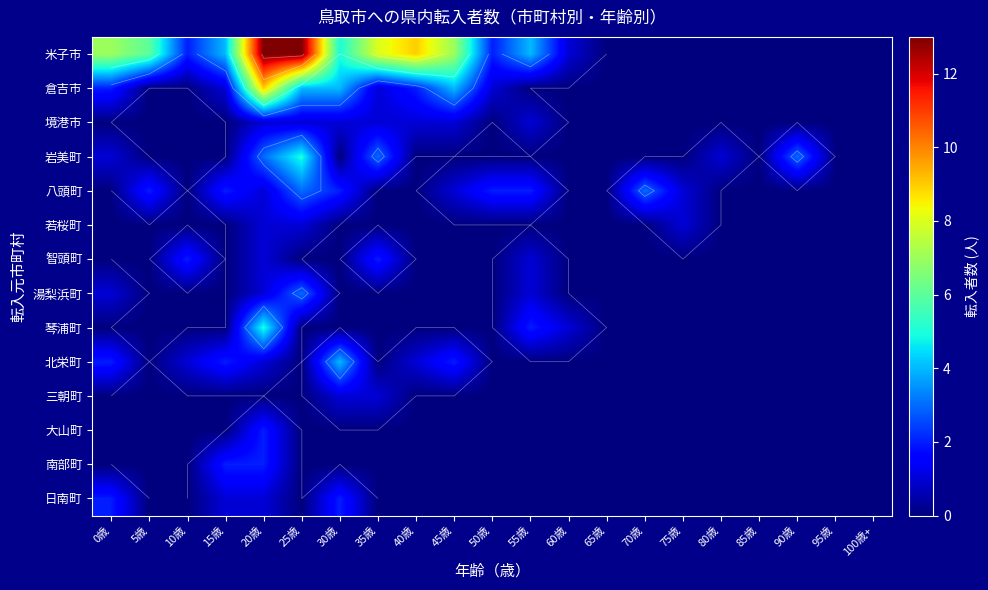

Is the value of 八頭町 at 100歳+ greater than the value of 大山町 at 70歳?

No